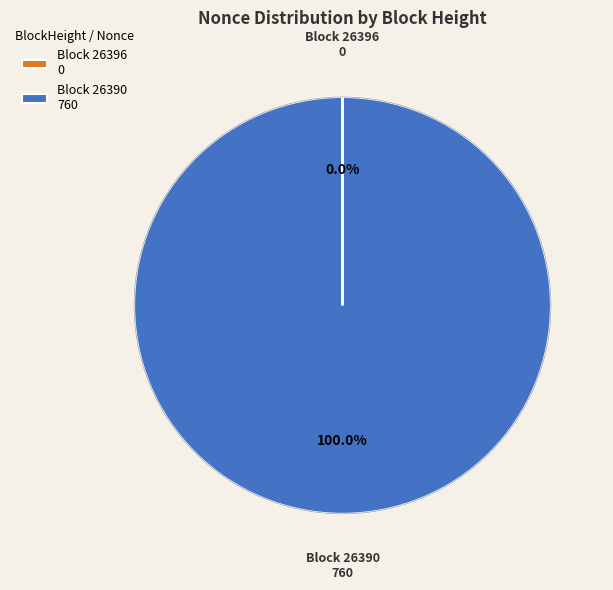

What is the majority slice?

26390